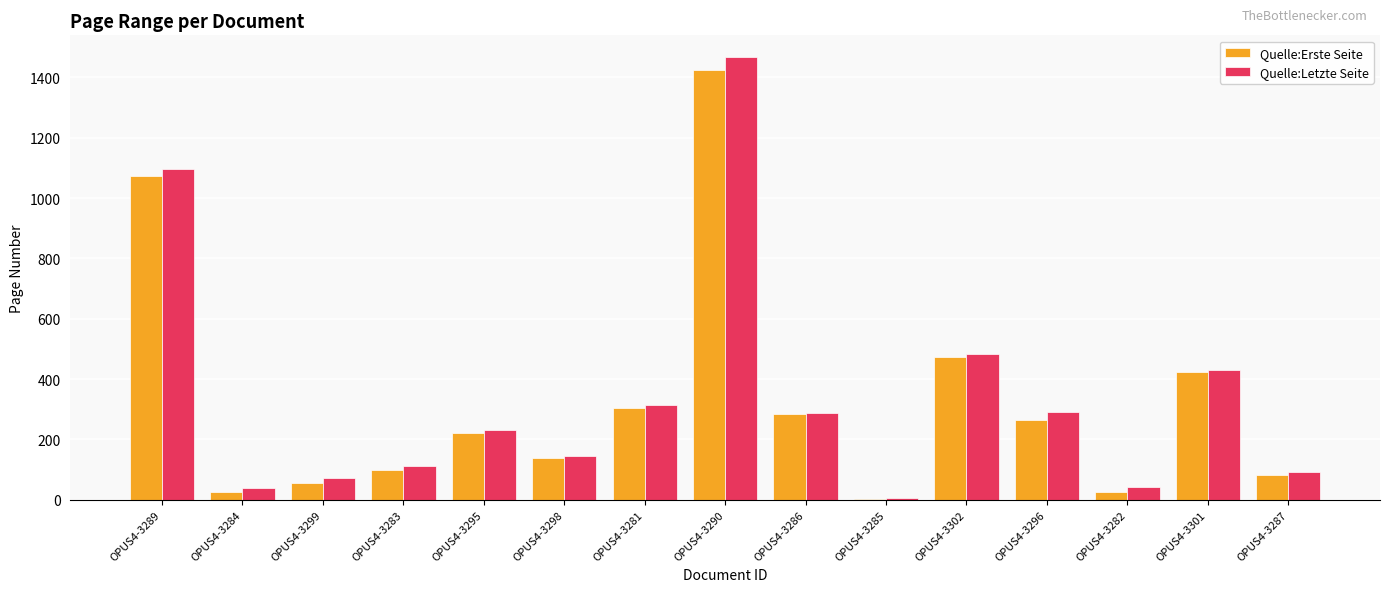

Between OPUS4-3289 and OPUS4-3285, which series saw the biggest shift?

Quelle:Letzte Seite